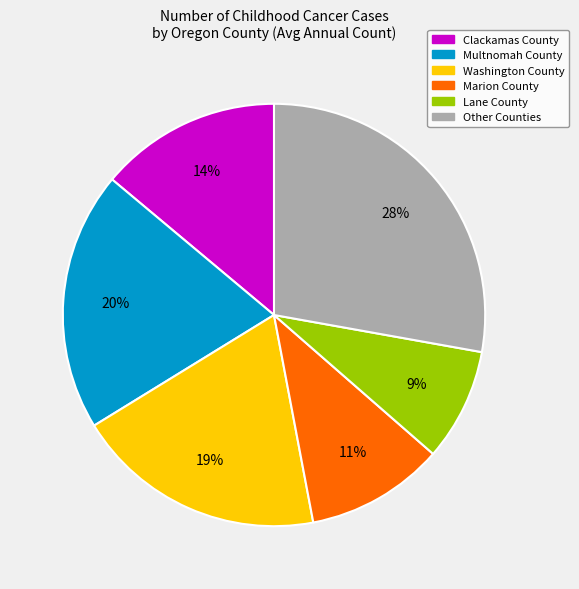

Is there any slice that represents more than half of the pie?

No